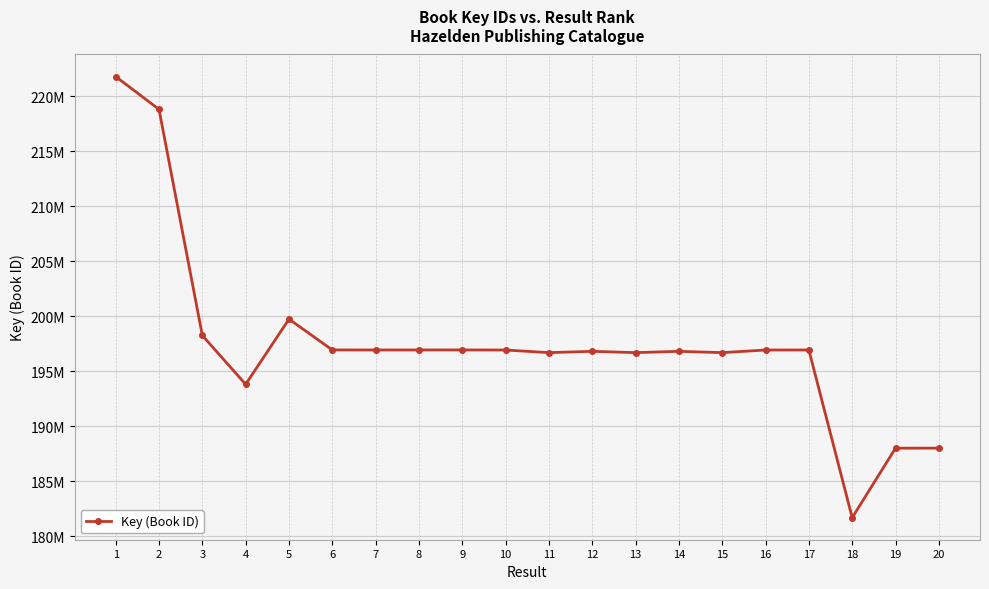

Is this an area chart (filled region under the line)?

No